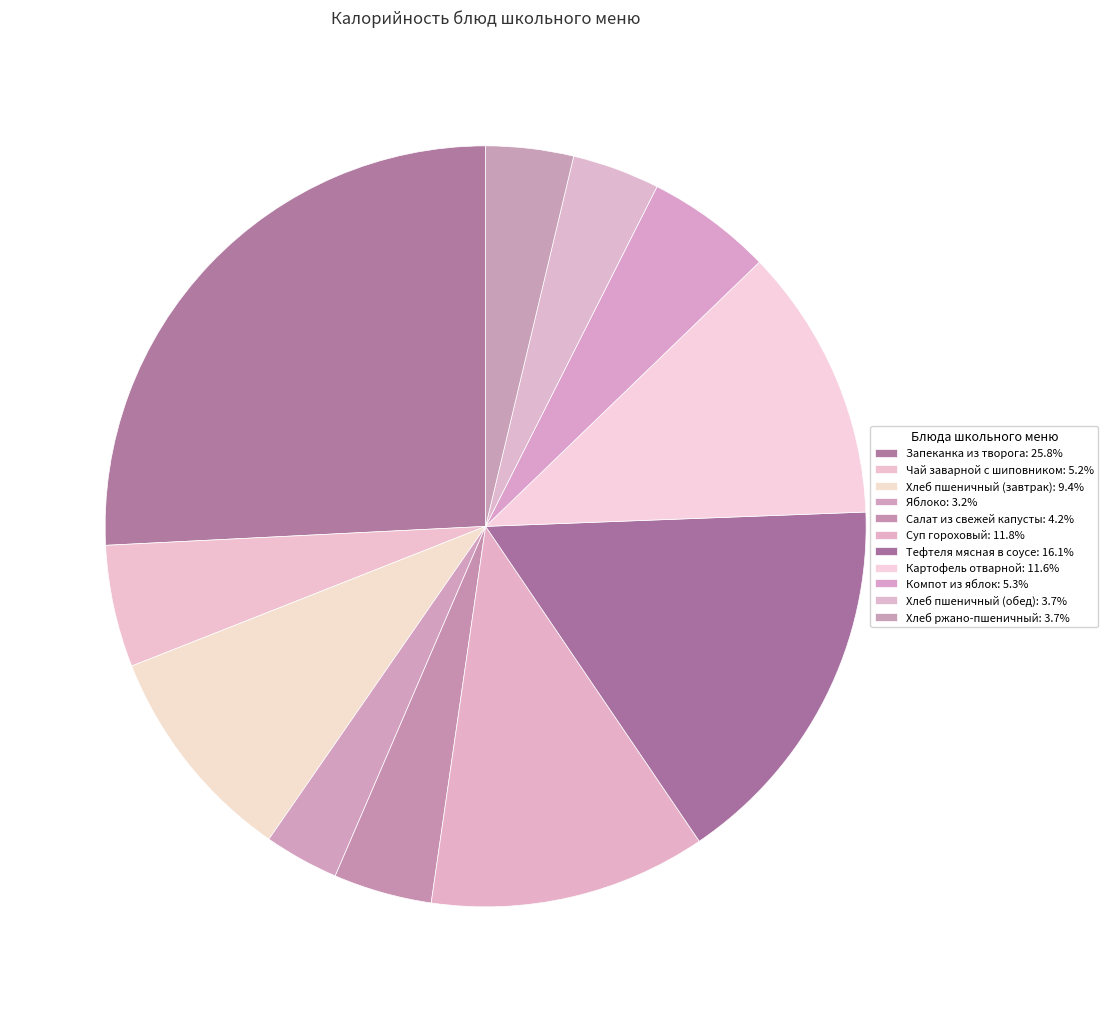

What percentage is the Картофель отварной slice, to the nearest percent?

12%